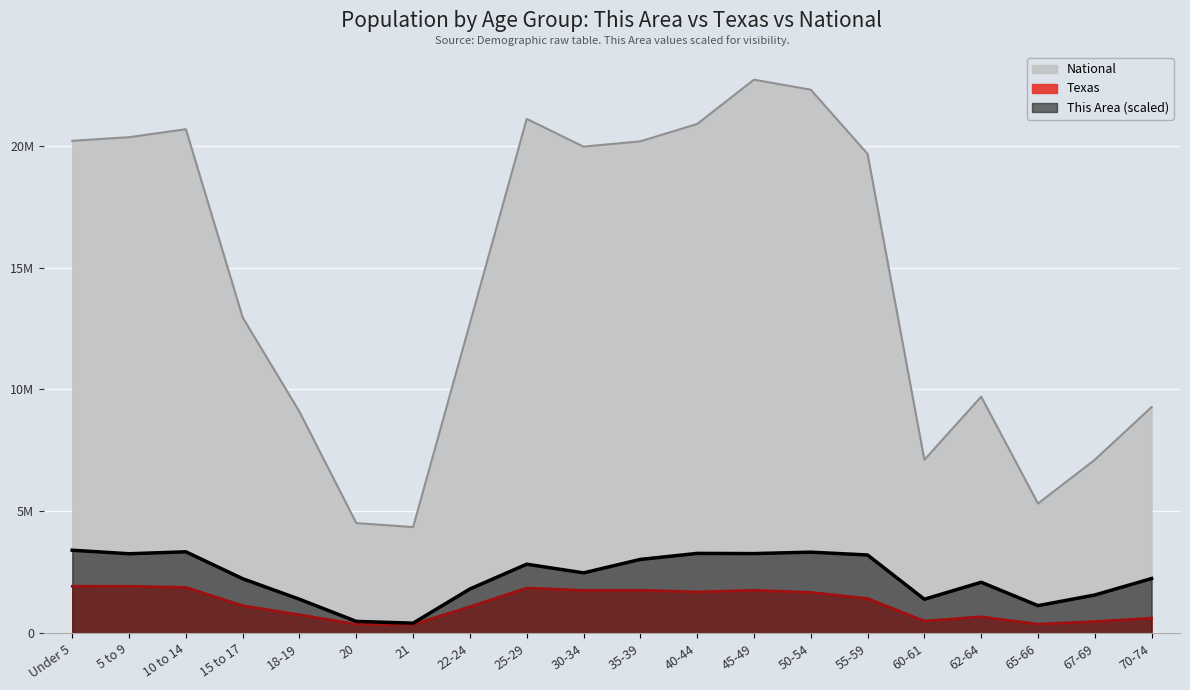

Which category has the highest value across all series?

45-49